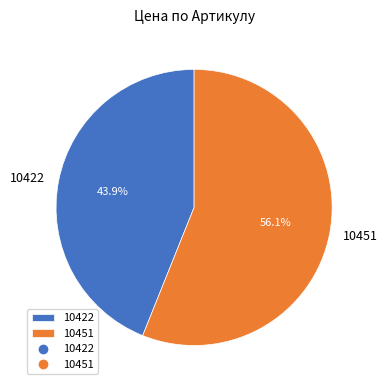

Count the number of slices in the pie.

2